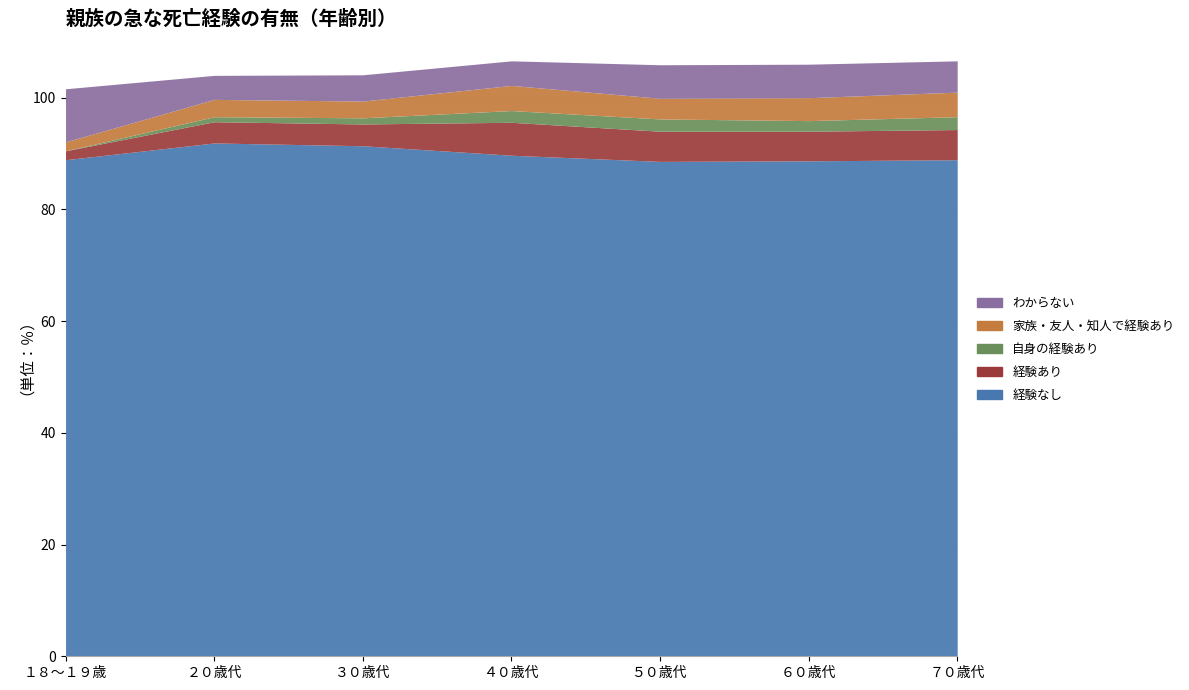

Does the chart have visible grid lines?

Yes